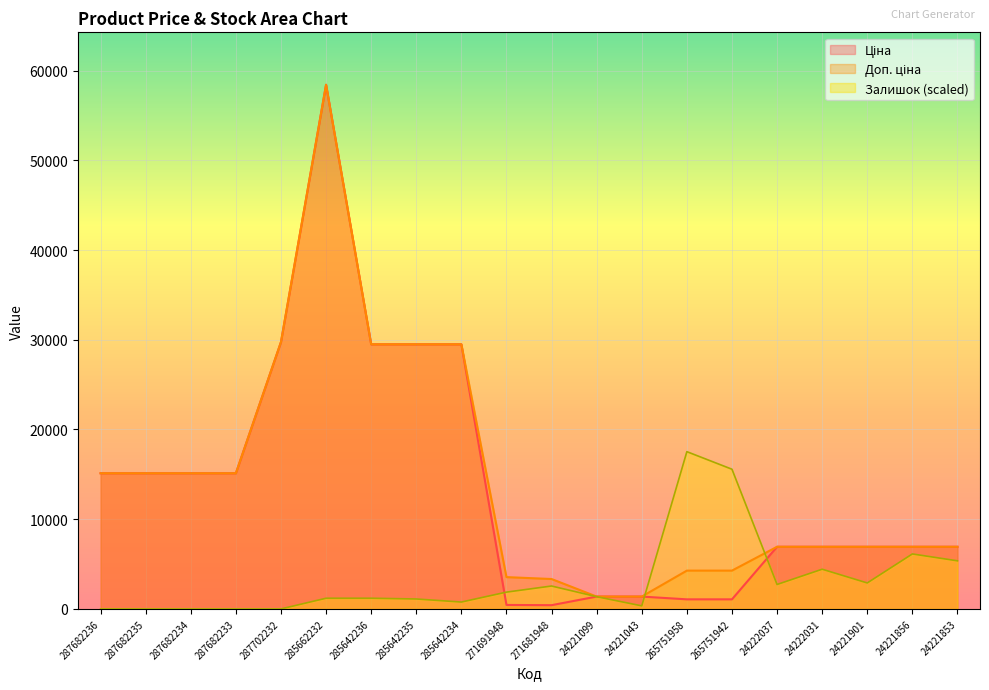

Rank the series at 287682235 from lowest to highest value.

Залишок, Ціна, Доп. ціна